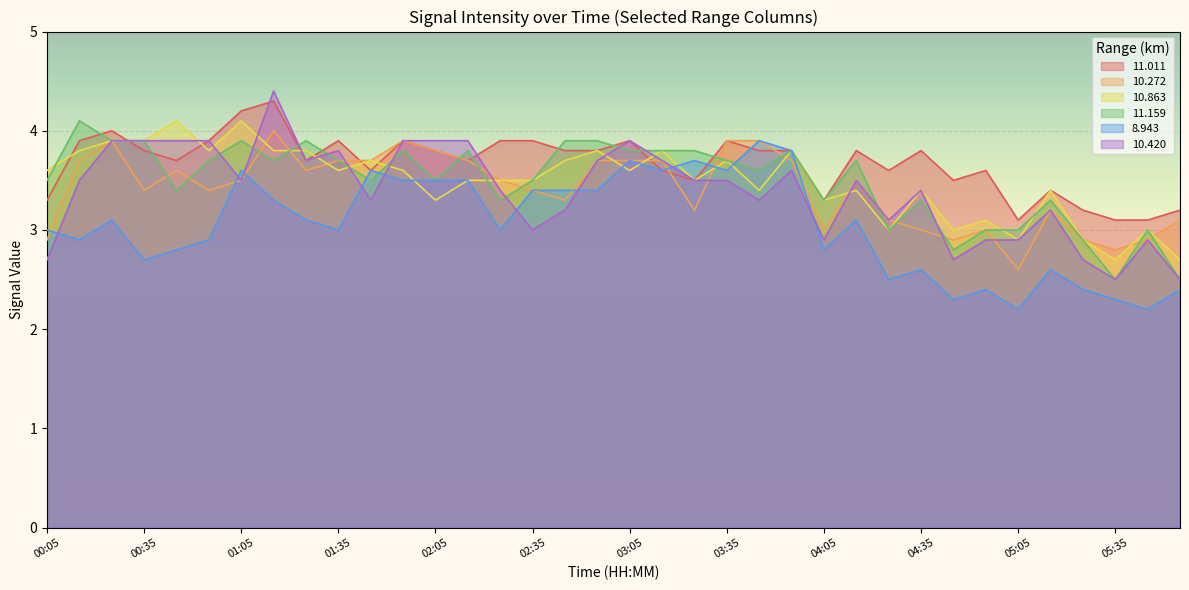

At which label does 11.159 reach its peak?

00:25